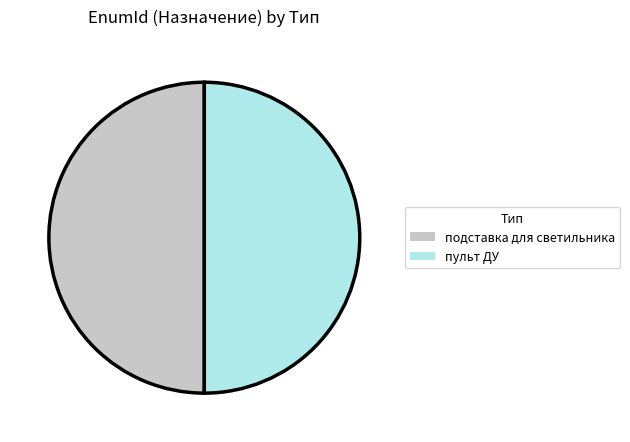

Is the sum of подставка для светильника and пульт ДУ greater than half?

Yes